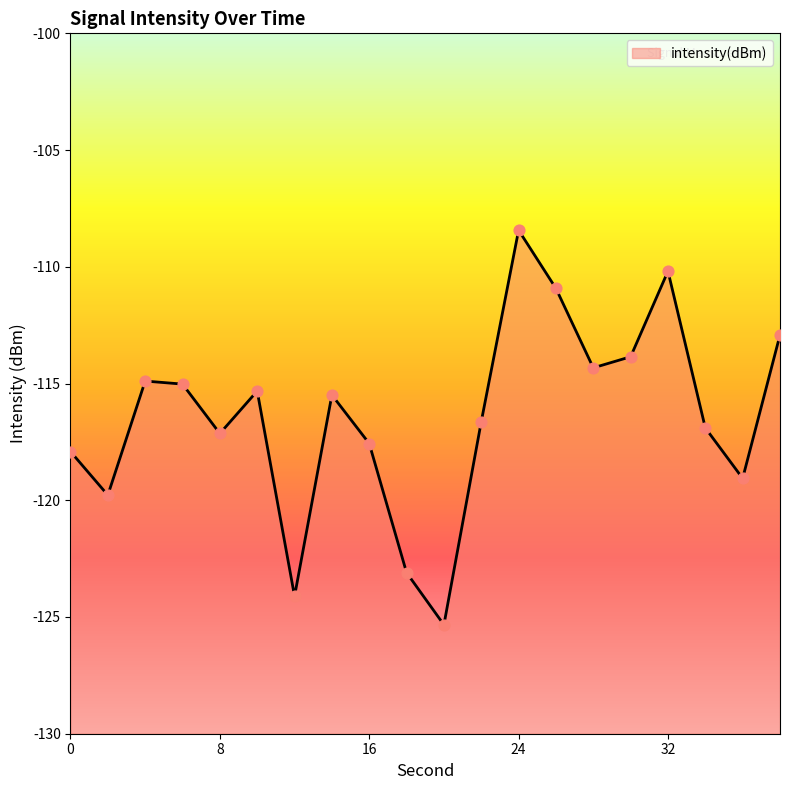

Between 8 and 6, which is larger?

6